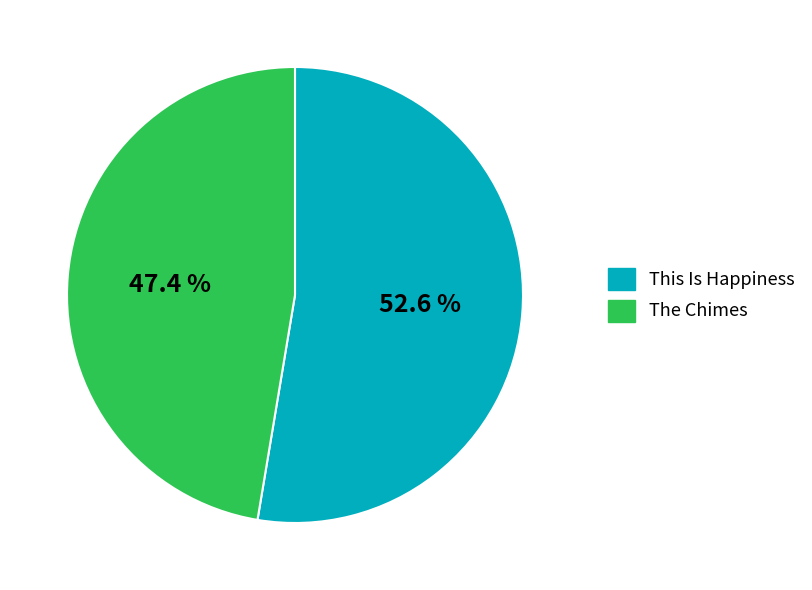

To the nearest percent, what portion does The Chimes represent?

47%